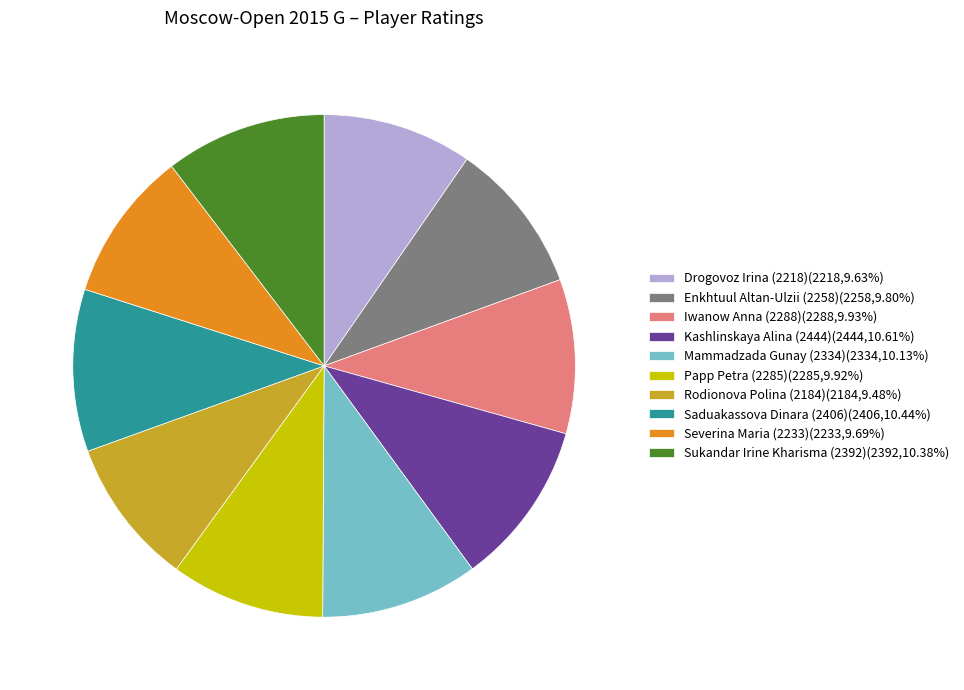

Do Sukandar Irine Kharisma (2392)(2392,10.38%) and Severina Maria (2233)(2233,9.69%) together represent more than half of the pie?

No